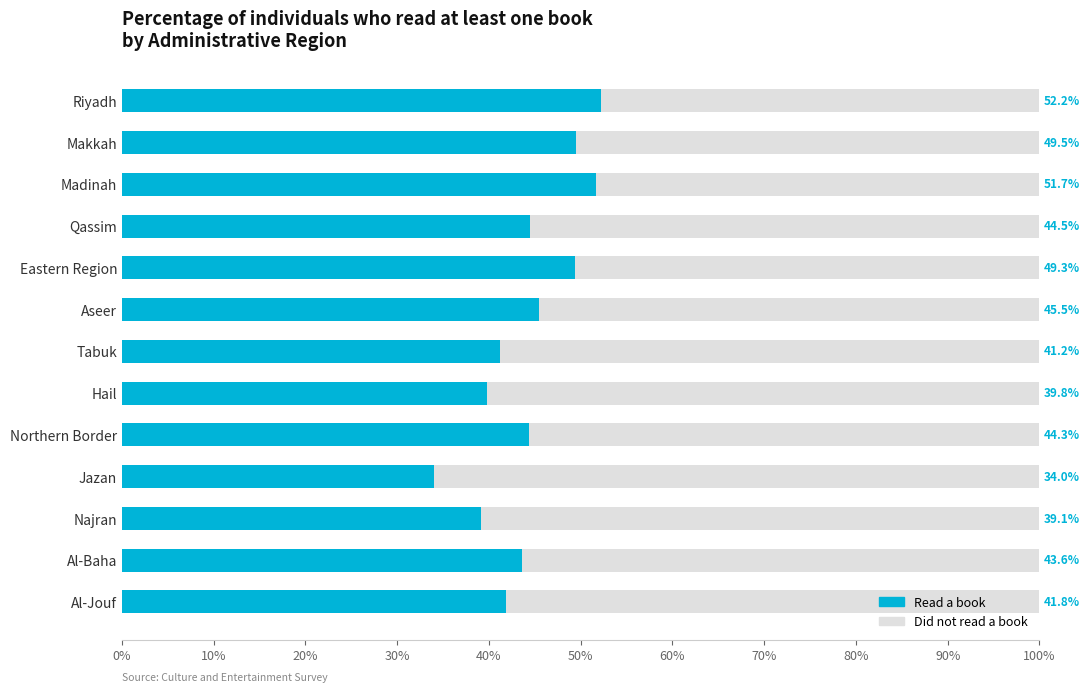

Rank the series by their maximum value, from lowest to highest.

Read a book, Did not read a book